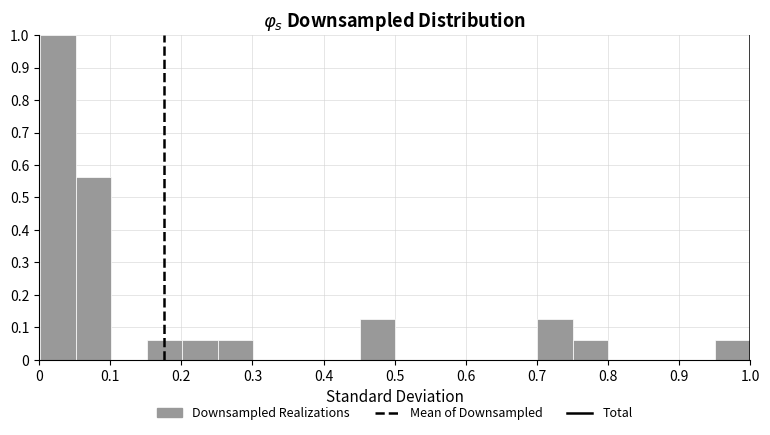

How tall is the bar that spans 0.75 to 0.80 on the x-axis? Neither the bar edges nor the heights are printed on the chart, so give them approximately, as read against the axes.

0.06